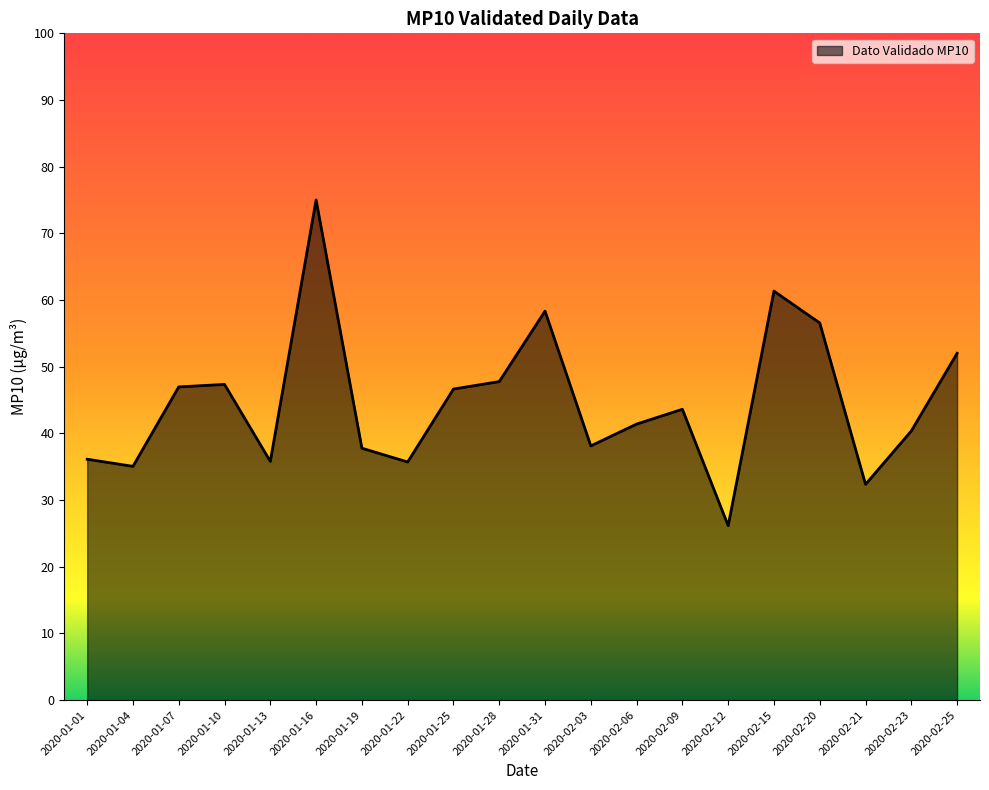

Read the value at 2020-02-15.

61.3